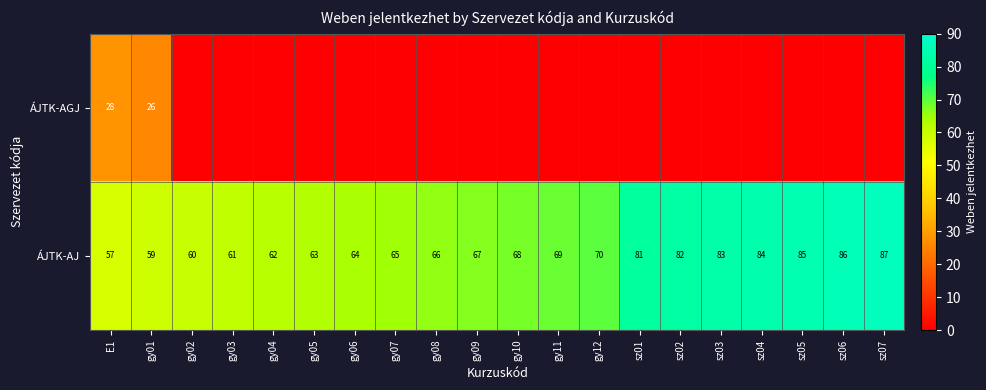

How many categories are shown in the chart?

20